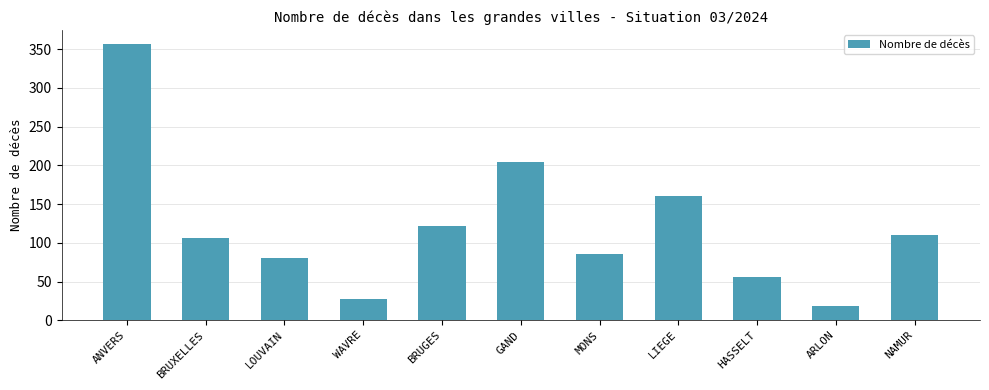

What is the average value?

121